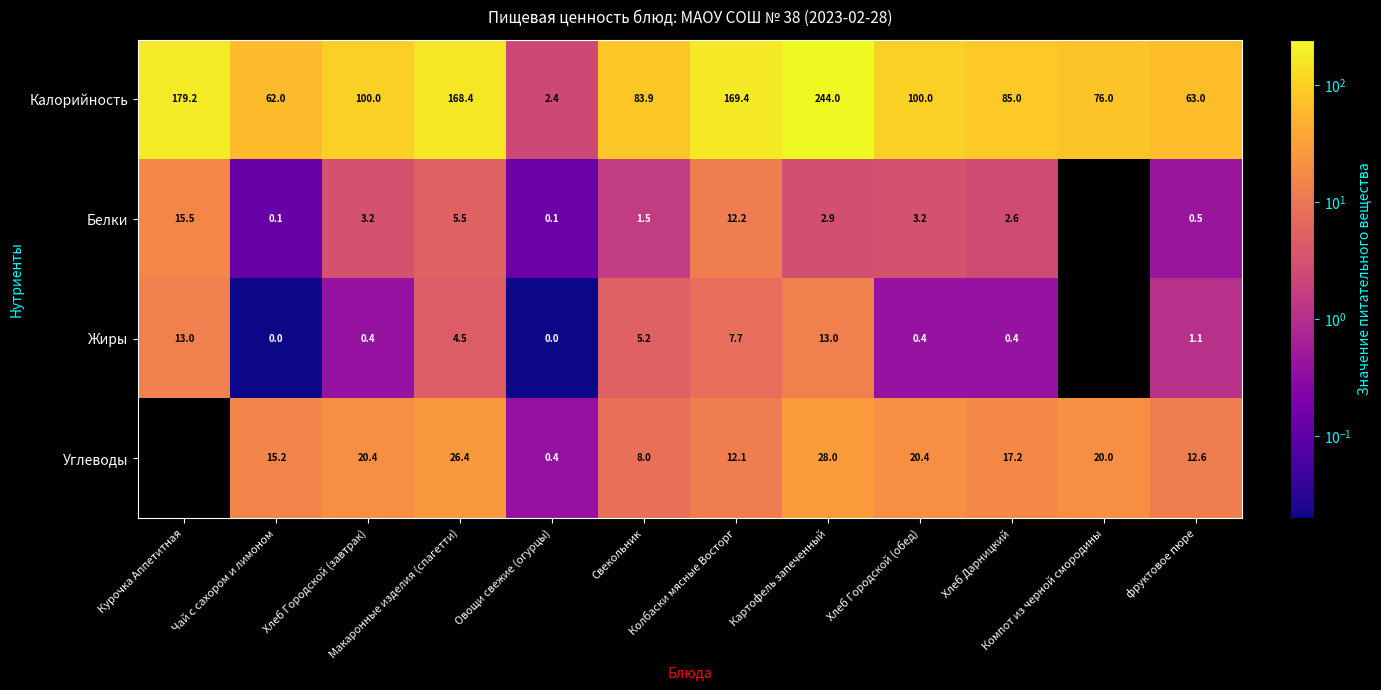

Which series has the largest total across all categories?

Калорийность